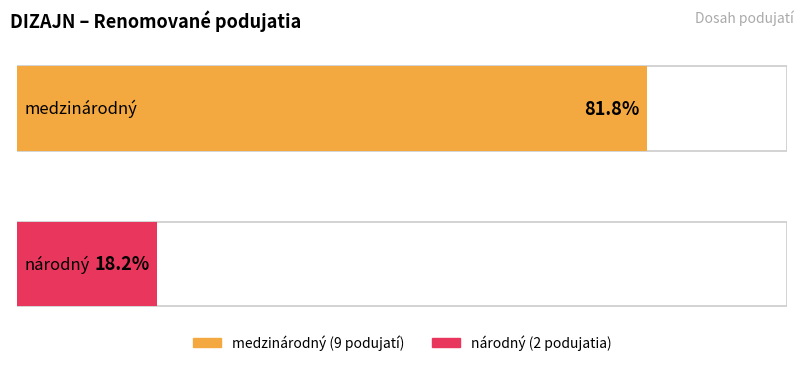

Reading left to right, what are all the values shown in this chart?

medzinárodný: 9	9
národný: 2	2